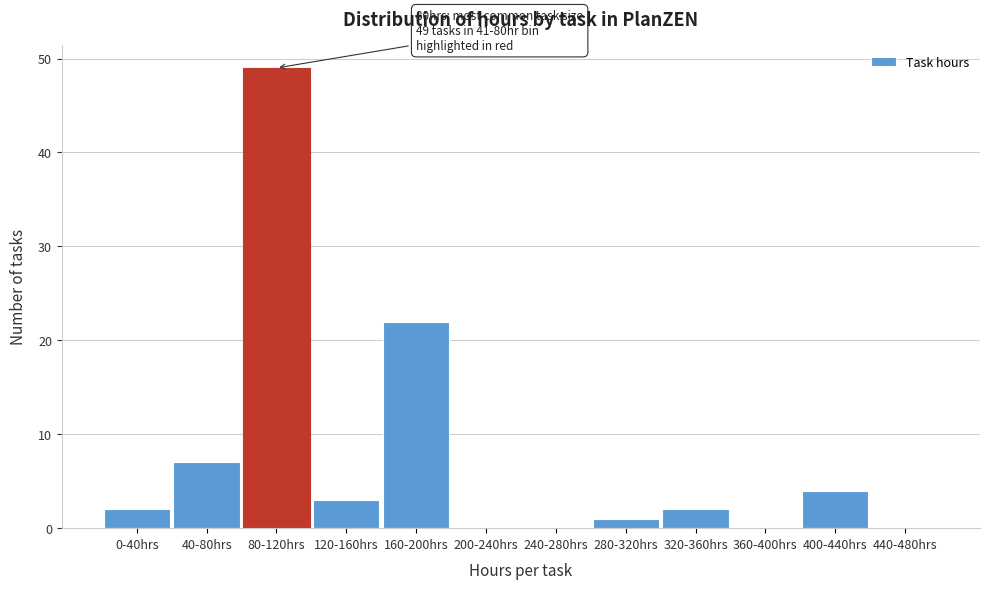

Reading left to right, what are all the values shown in this chart?

0-40hrs=2	40-80hrs=7	80-120hrs=49	120-160hrs=3	160-200hrs=22	200-240hrs=0	240-280hrs=0	280-320hrs=1	320-360hrs=2	360-400hrs=0	400-440hrs=4	440-480hrs=0